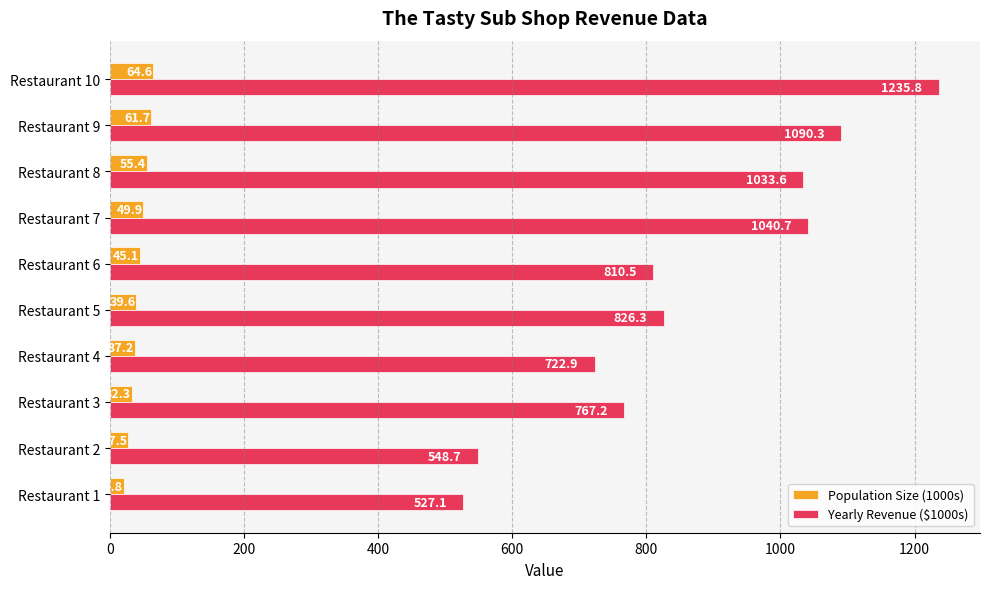

What is the sum of all Population Size (1000s) values?

434.1